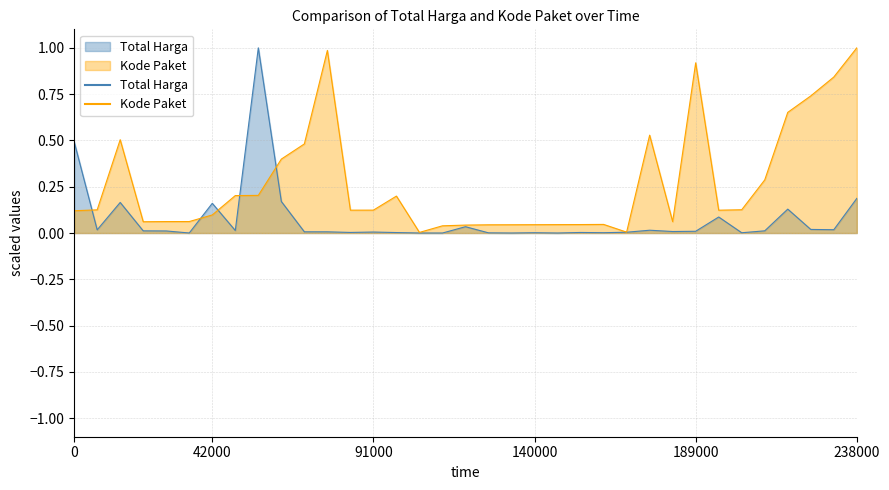

True or false: Kode Paket has more than 1 interior local peaks.

True